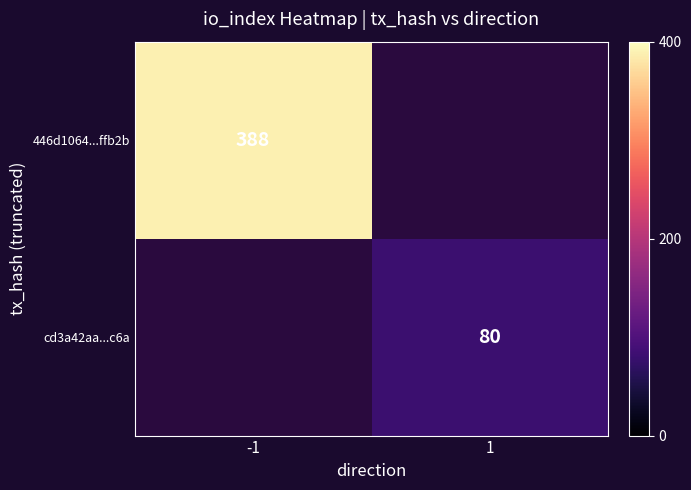

Which label corresponds to the largest value in the chart?

-1